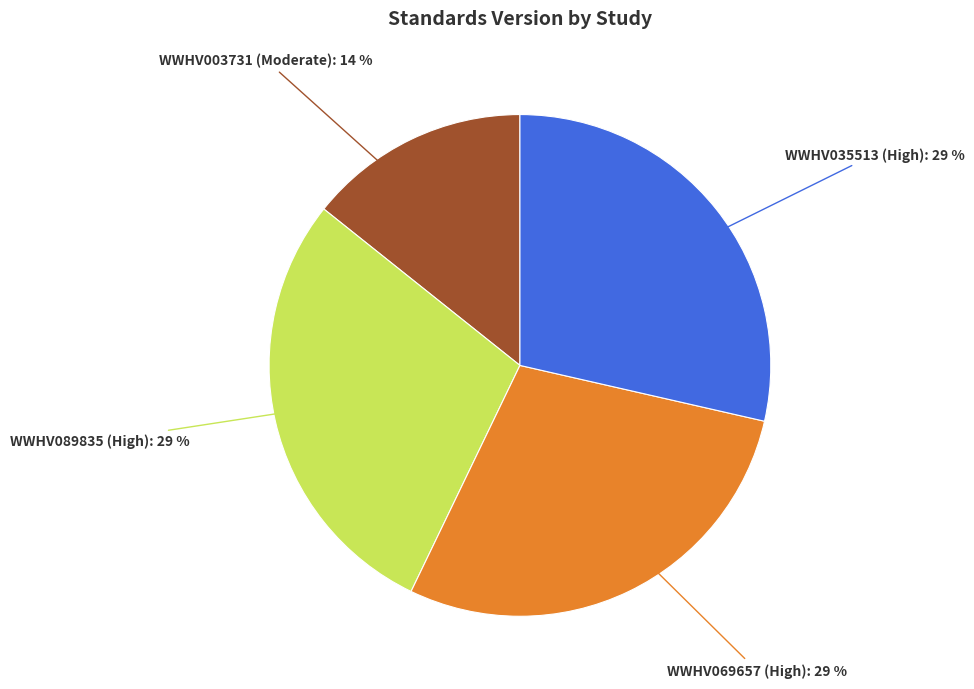

To the nearest percent, what is the average slice percentage?

25%